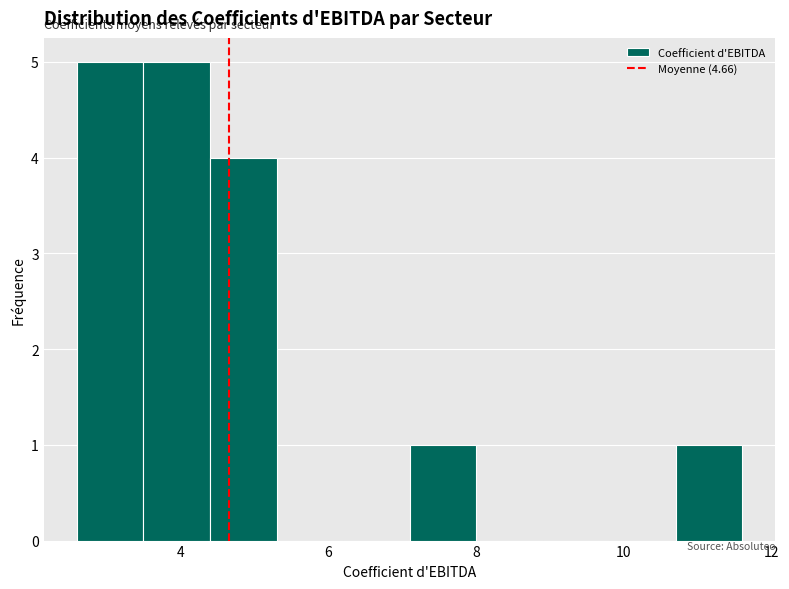

Reading left to right, list every bar in this chart as the range it spans on the x-axis followed by its height. Neither the bar edges nor the heights are printed on the chart, so give them approximately, as read against the axes.

2.6 to 3.5: 5
3.5 to 4.4: 5
4.4 to 5.3: 4
5.3 to 6.2: 0
6.2 to 7.1: 0
7.1 to 8.0: 1
8.0 to 8.9: 0
8.9 to 9.8: 0
9.8 to 10.7: 0
10.7 to 11.6: 1